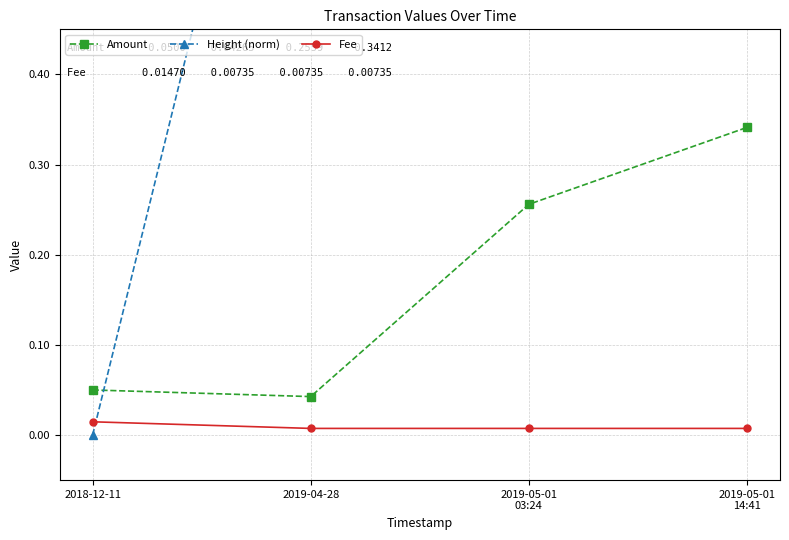

Does the chart have visible grid lines?

Yes